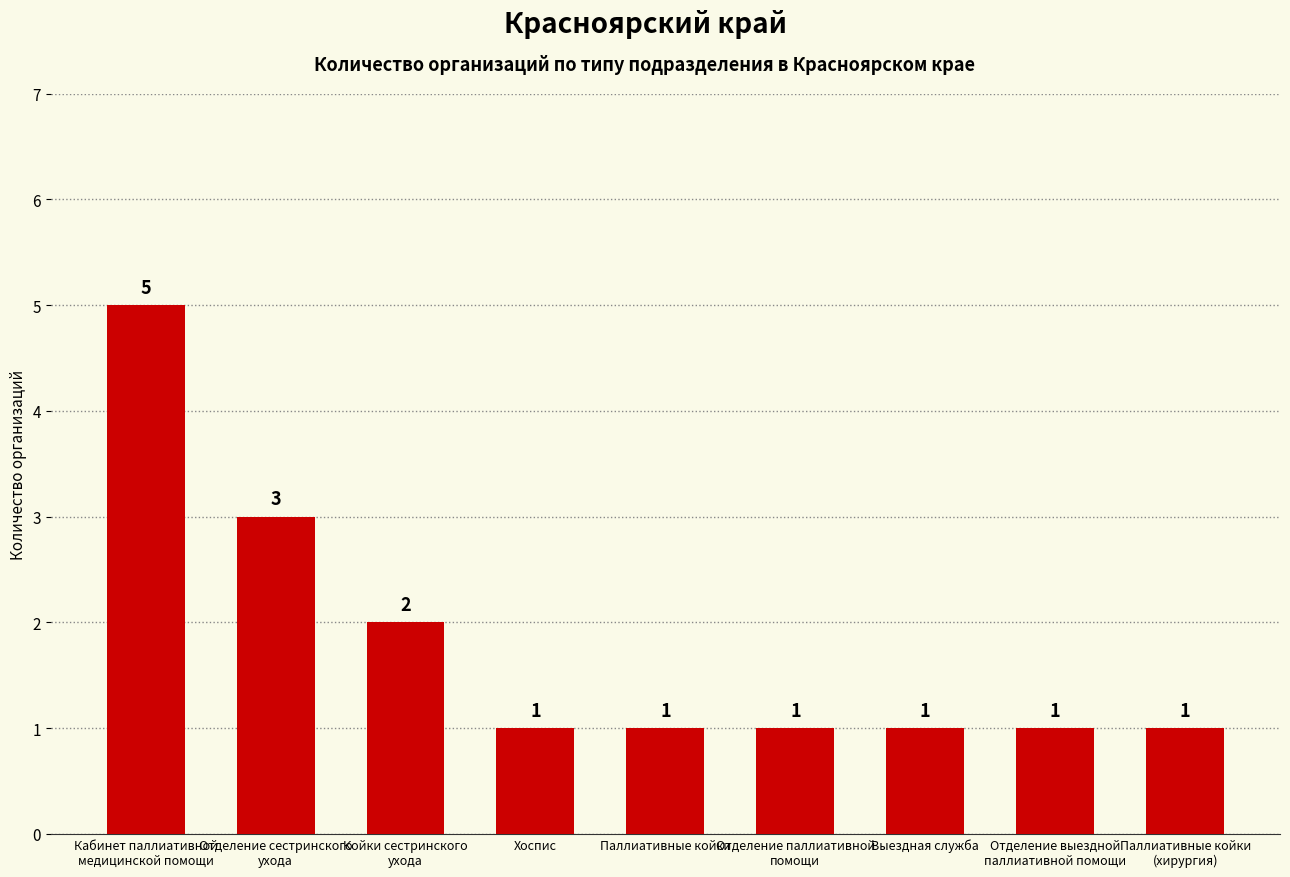

What is the label of the 3rd bar from the right?

Выездная служба